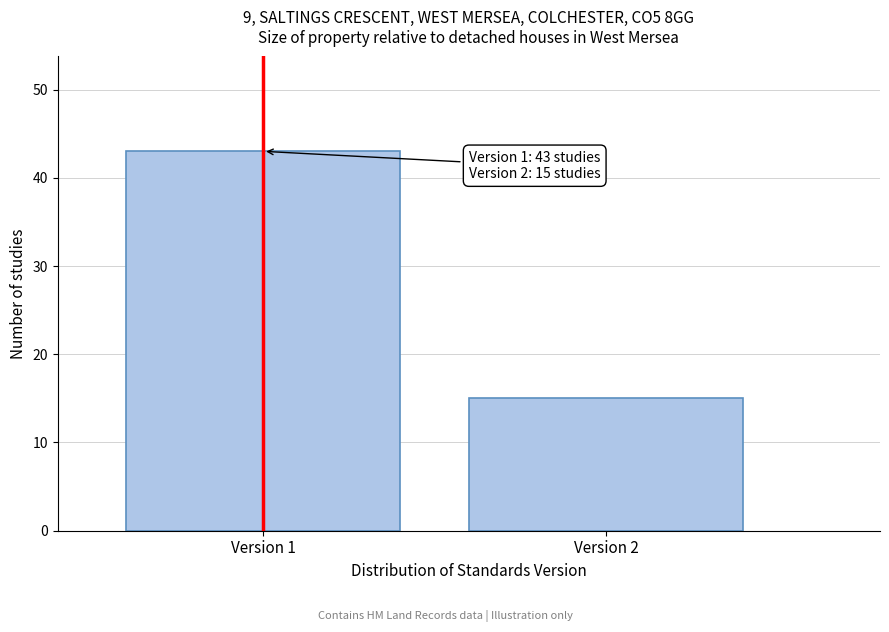

Reading left to right, transcribe all the data shown in this chart.

Version 1=43	Version 2=15